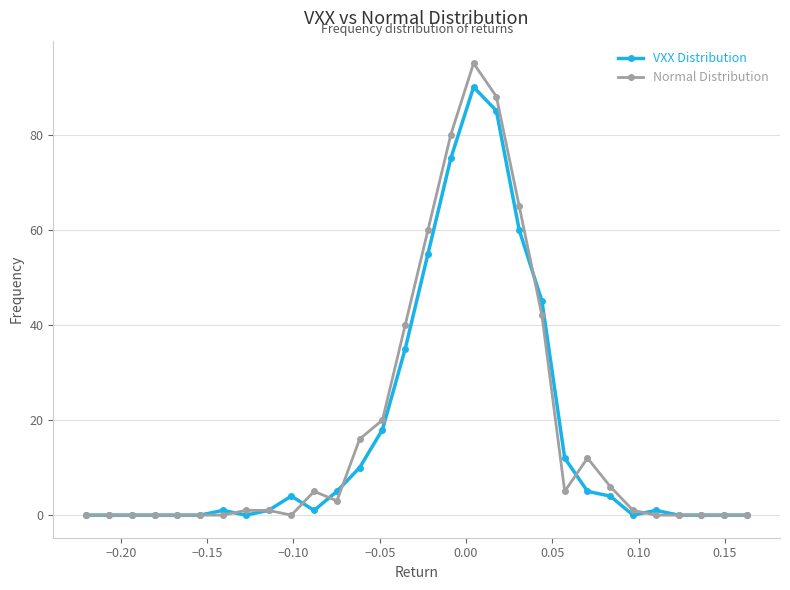

Which series has the widest spread of values?

Normal Distribution